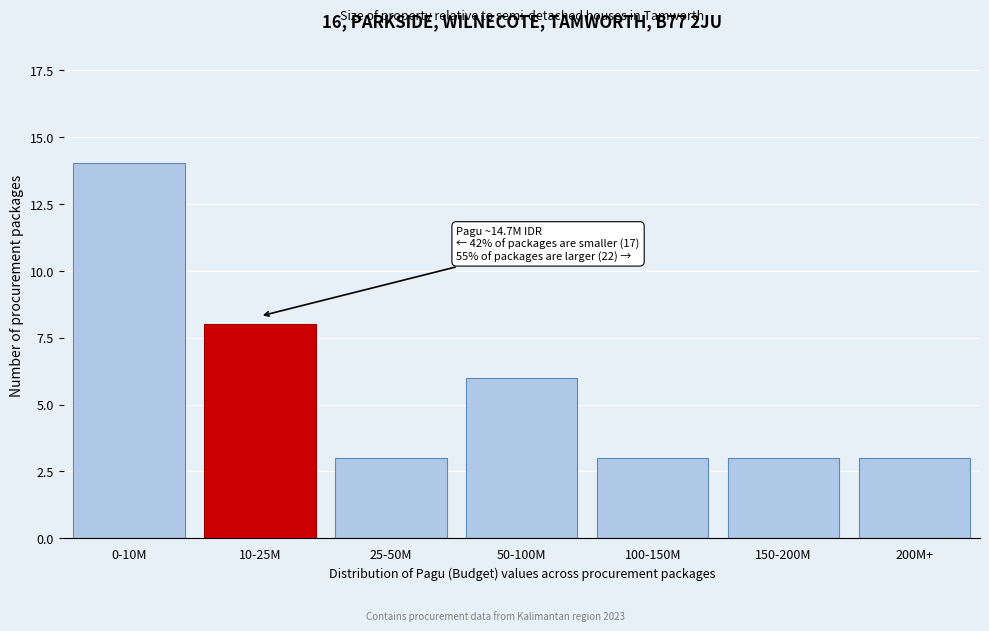

Reading right to left, extract all data points from this chart.

200M+=3	150-200M=3	100-150M=3	50-100M=6	25-50M=3	10-25M=8	0-10M=14